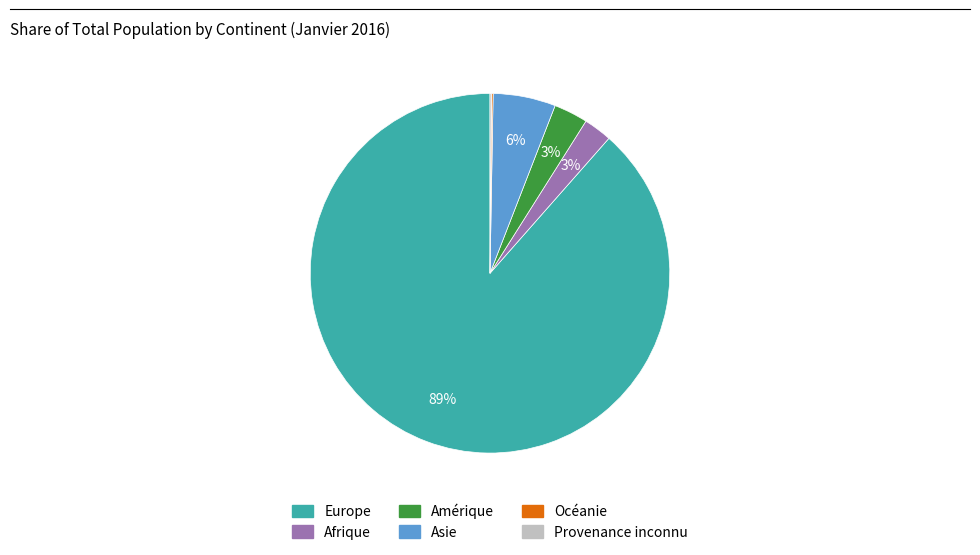

Which slice represents more than half of the pie?

Europe